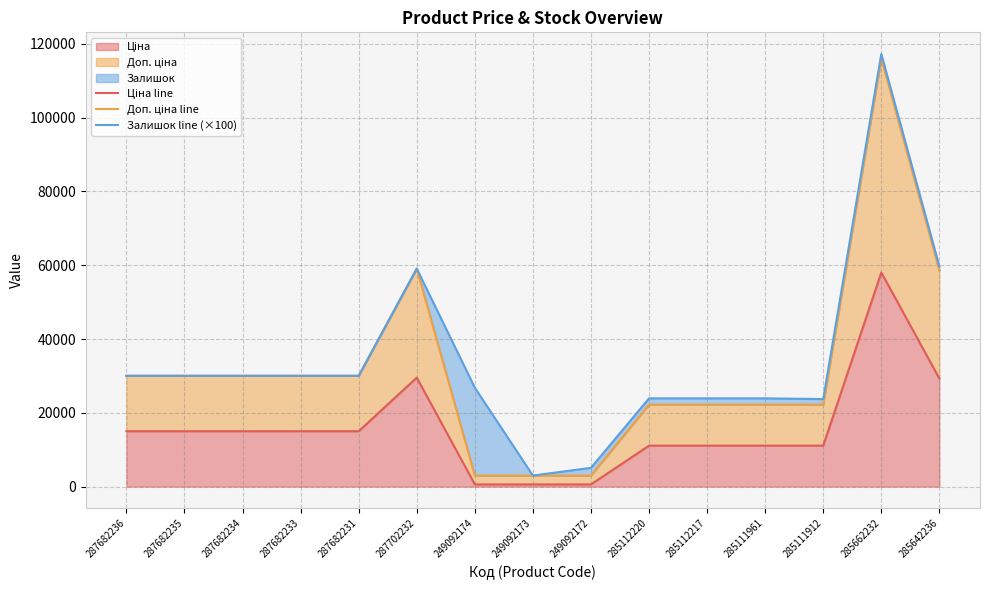

Is the value of Ціна line at 285112220 greater than the value of Доп. ціна line at 287682231?

No